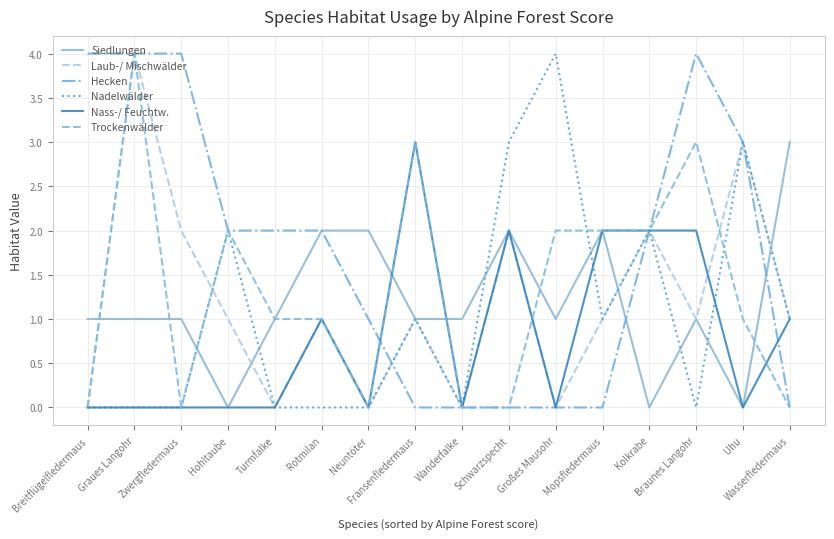

Reading left to right, transcribe all the data shown in this chart.

Siedlungen: 1	1	1	0	1	2	2	1	1	2	1	2	0	1	0	3
Laub-/ Mischwälder: 0	4	2	1	0	1	0	1	0	2	0	1	2	1	3	1
Hecken: 4	4	4	2	2	2	1	0	0	0	0	0	2	4	3	0
Nadelwälder: 0	0	0	2	0	0	0	1	0	3	4	1	2	0	3	1
Nass-/ Feuchtw.: 0	0	0	0	0	1	0	3	0	2	0	2	2	2	0	1
Trockenwälder: 0	4	0	2	1	1	0	3	0	0	2	2	2	3	1	0